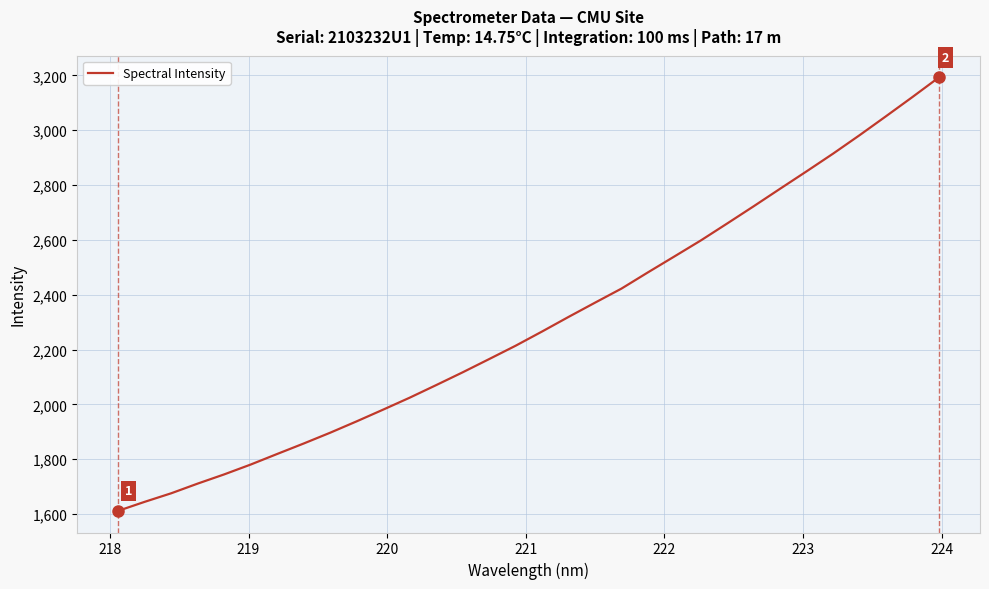

What is the maximum value shown in the chart?

3193.1